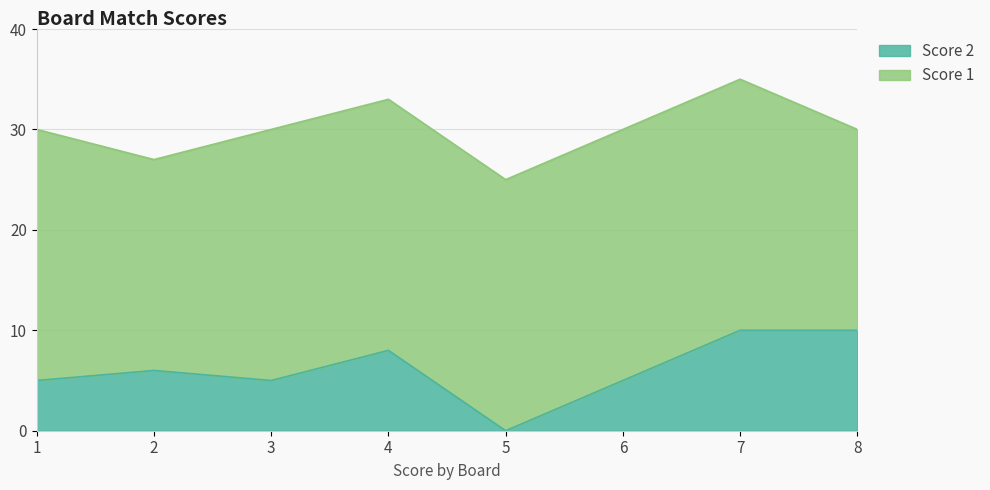

Does the chart display data point markers on the line(s)?

No